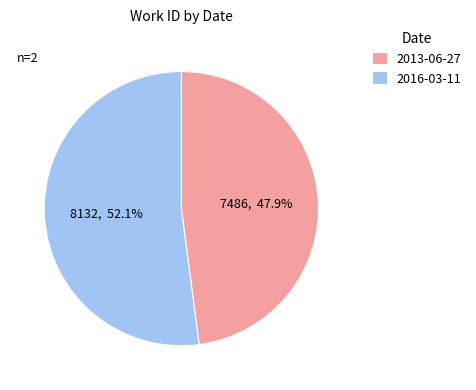

What percentage is the 2016-03-11 slice, to the nearest percent?

52%